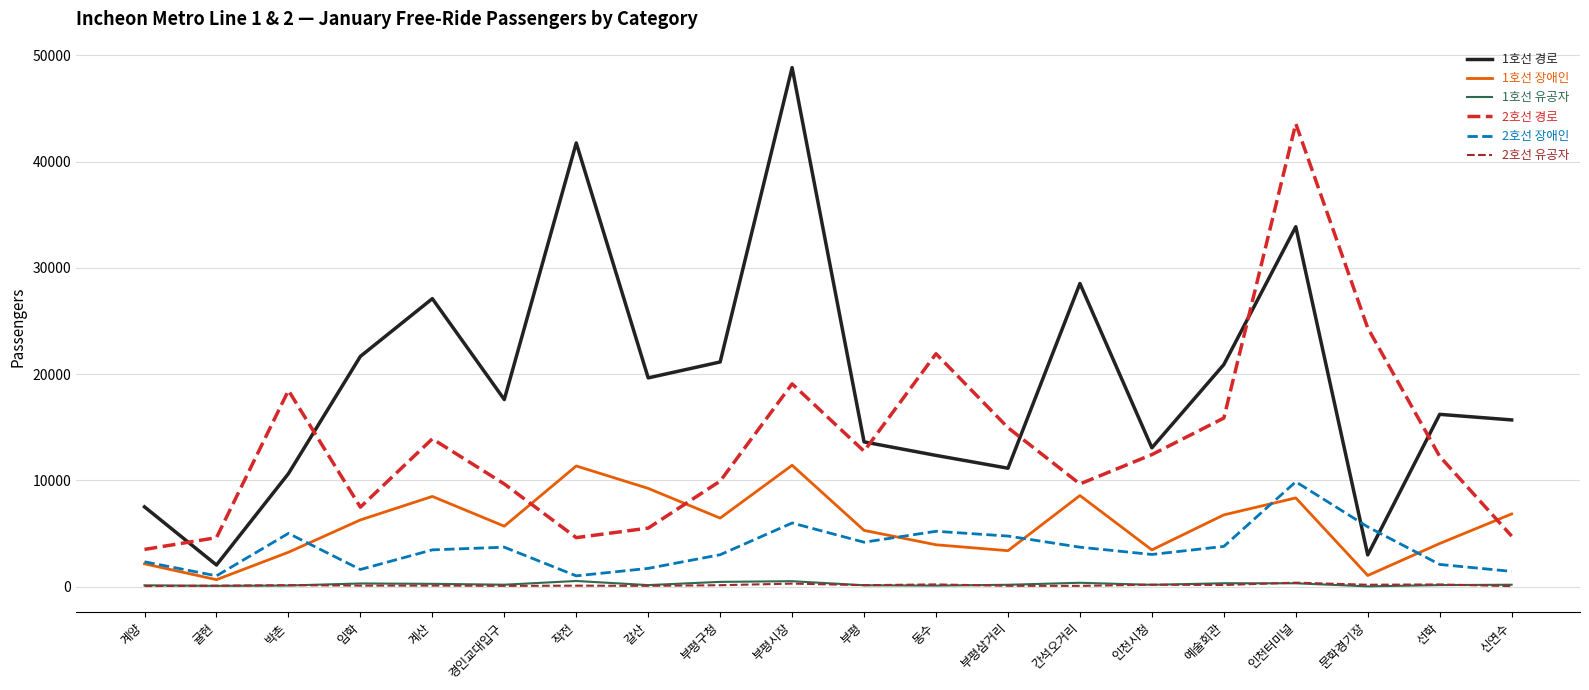

Which series has the largest total across all categories?

1호선 경로